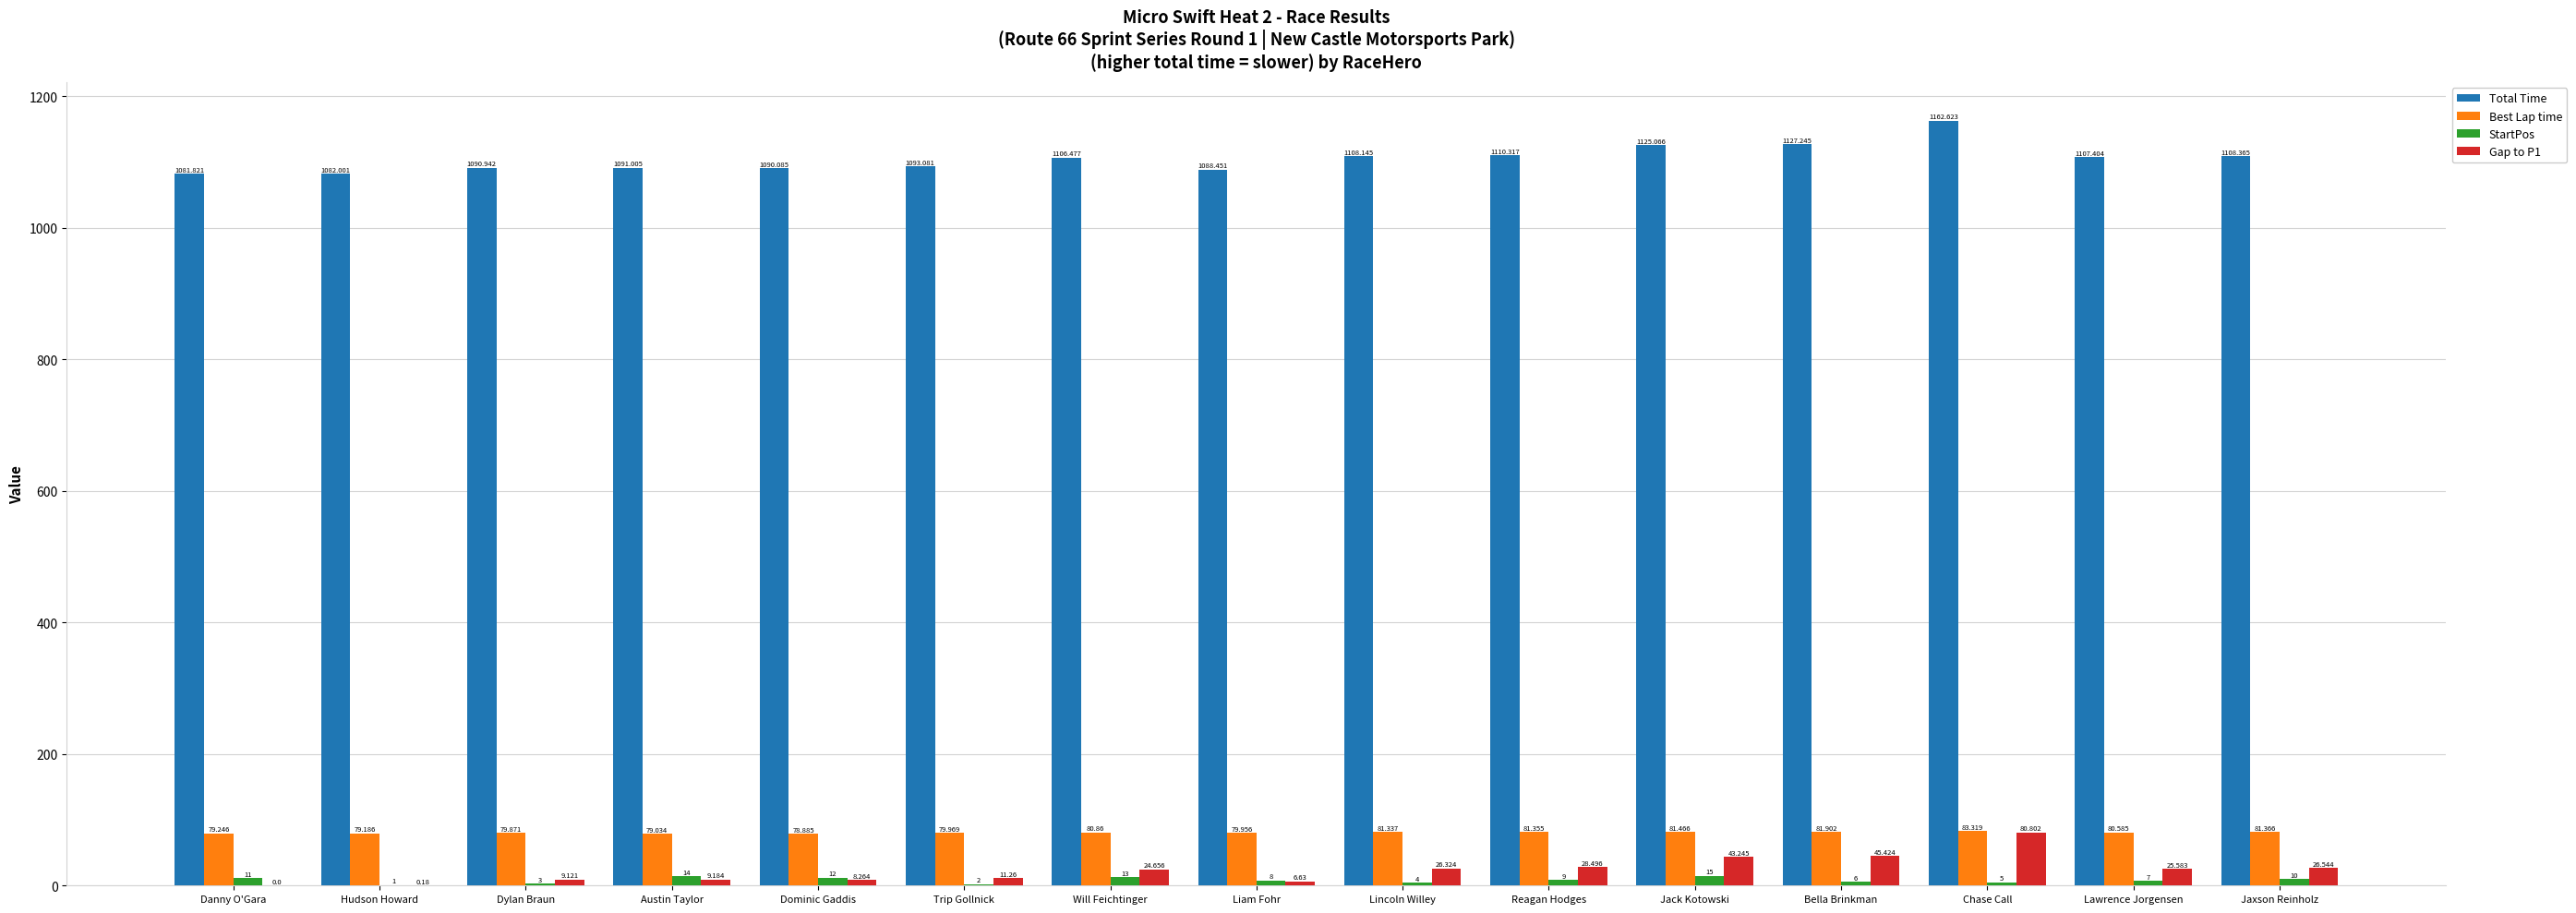

At which label is Best Lap time closest to 81?

Will Feichtinger